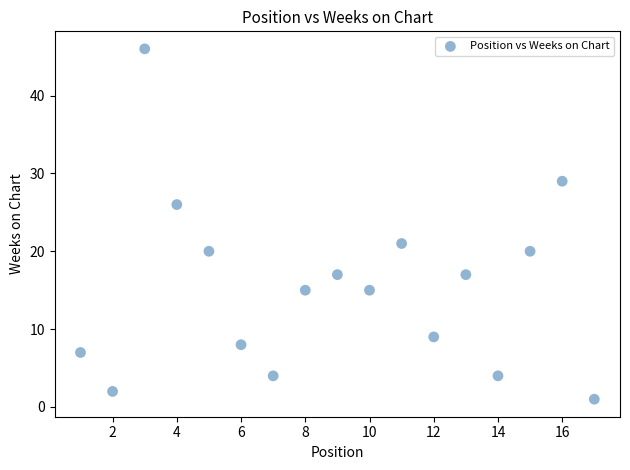

What Y value in the scatter plot is closest to 23?

21